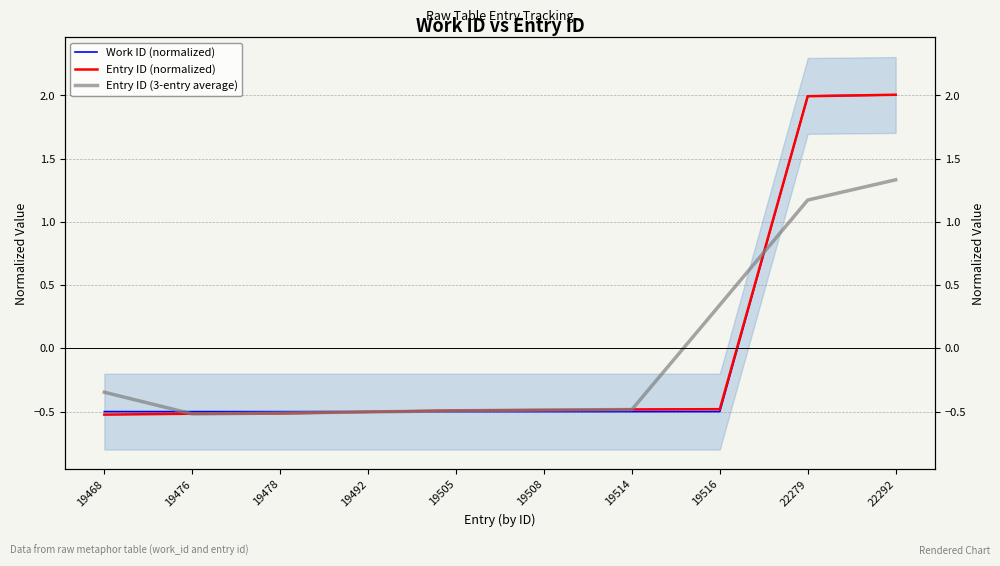

At which label does Work ID (normalized) reach its minimum?

19468